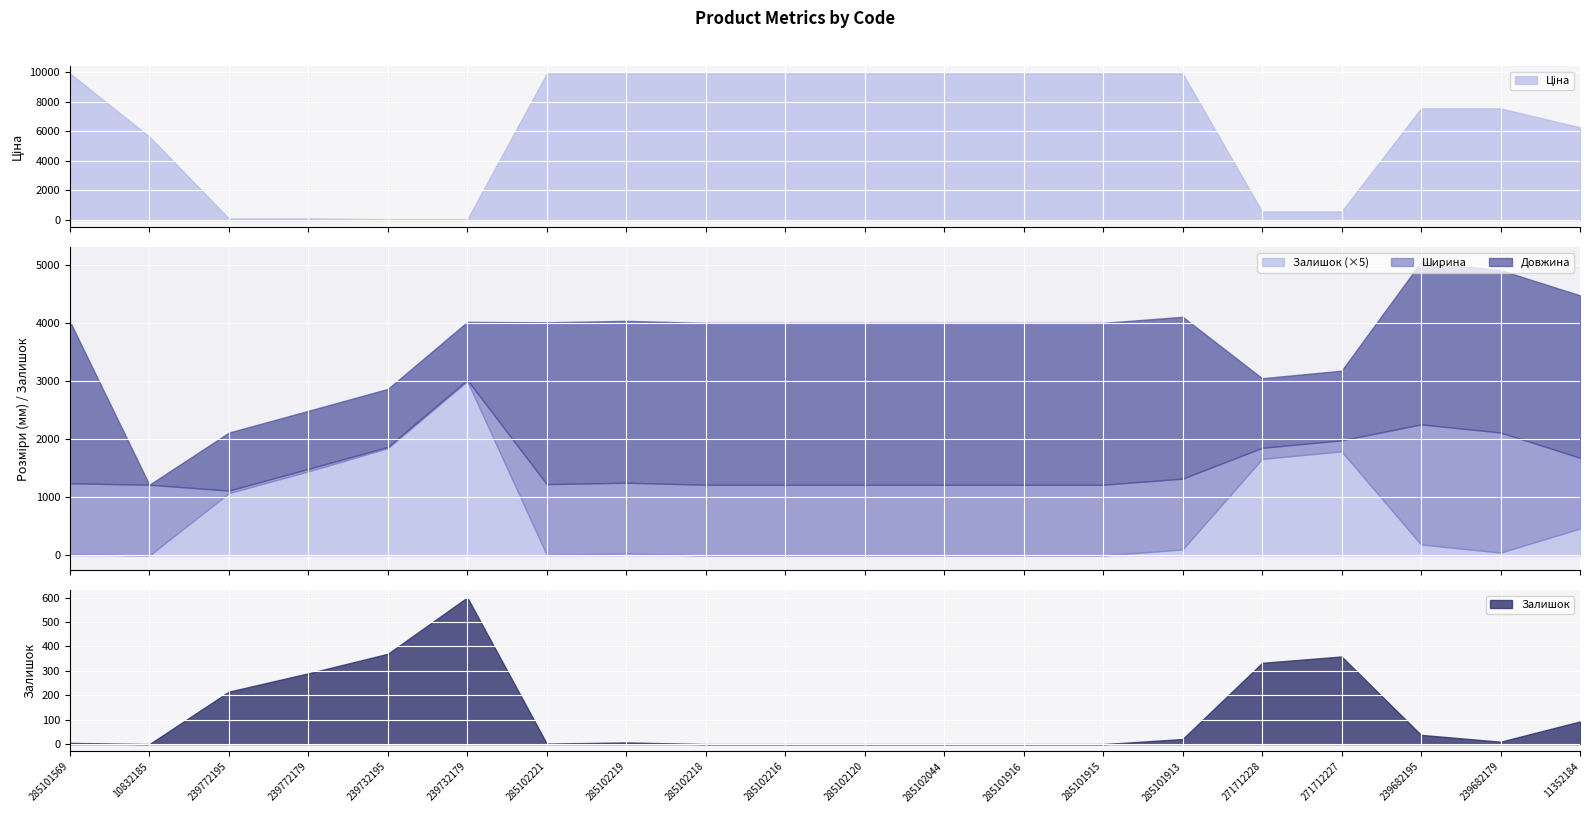

What is the total value across all series at 11352184?

10379.7